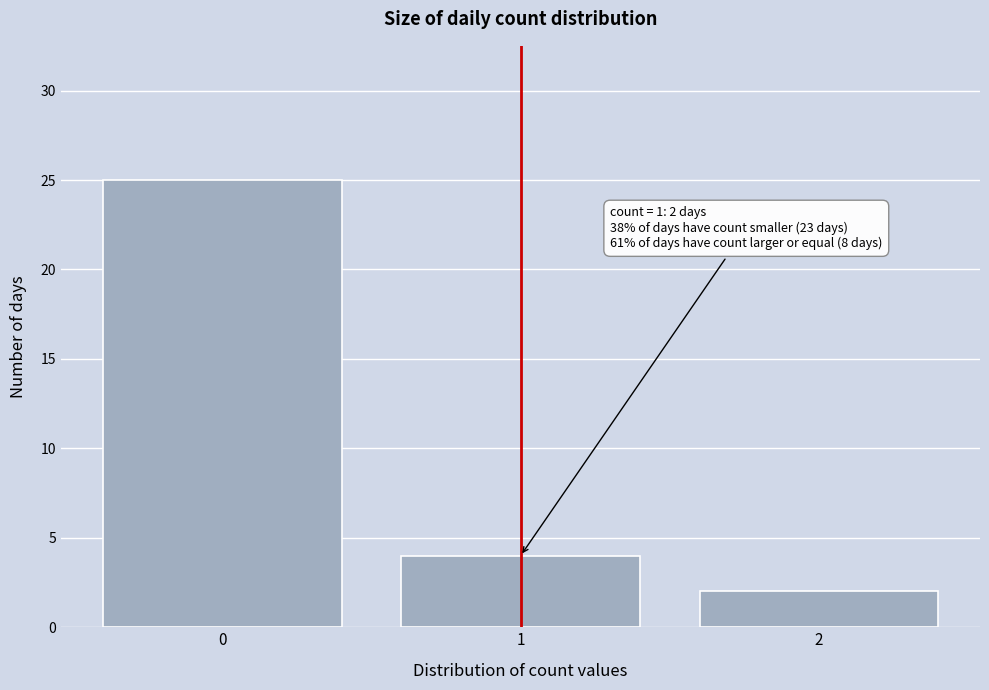

Over which range of the x-axis is the bar tallest?

-0.5 to 0.5